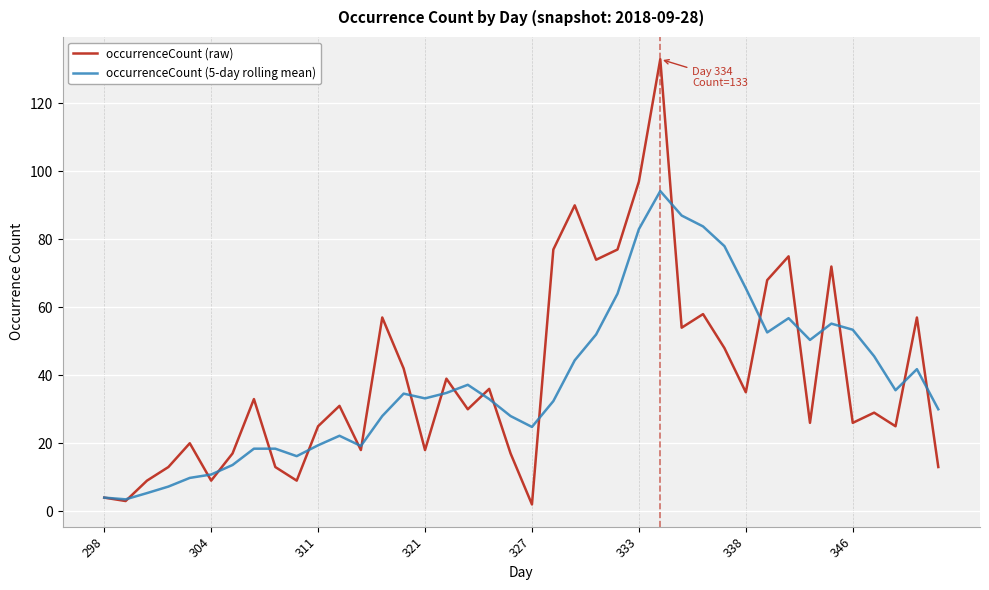

List the series in order of their peak value, lowest first.

occurrenceCount (5-day rolling mean), occurrenceCount (raw)